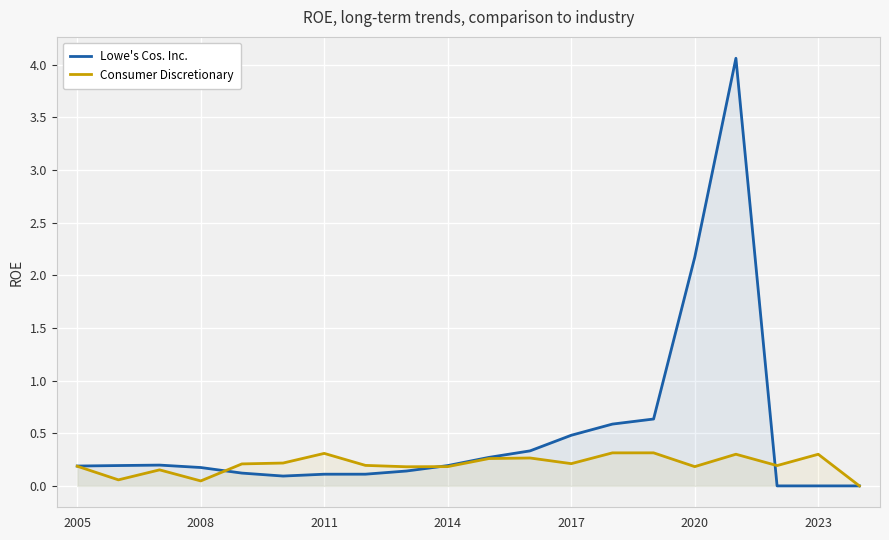

What is the difference between the maximum and minimum values in the Consumer Discretionary series?

0.3